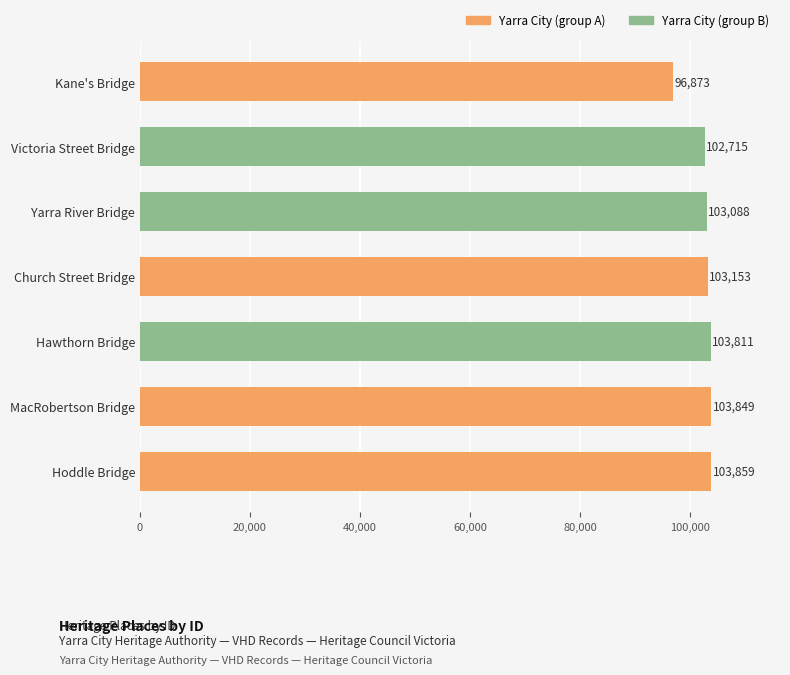

Are the bars grouped side by side (vs. stacked)?

No